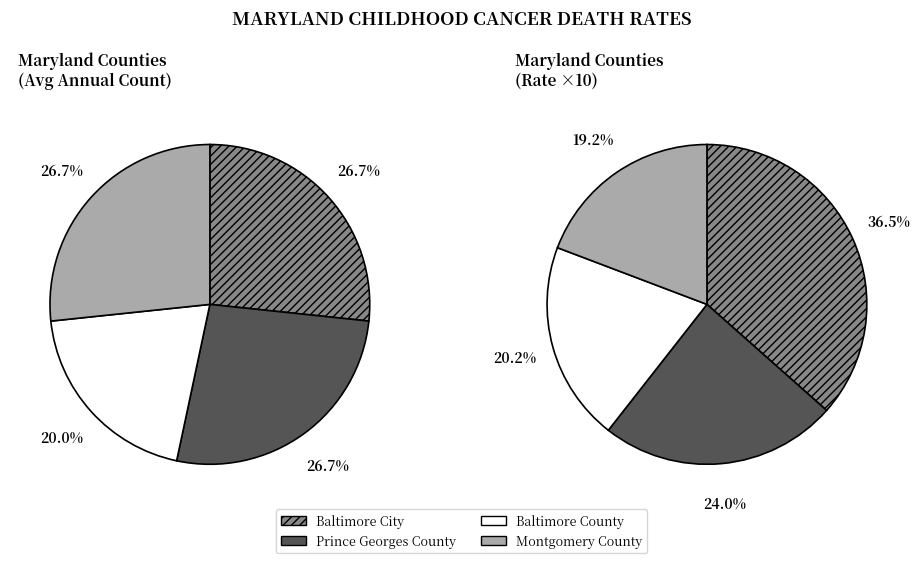

How many slices are in this pie chart?

4